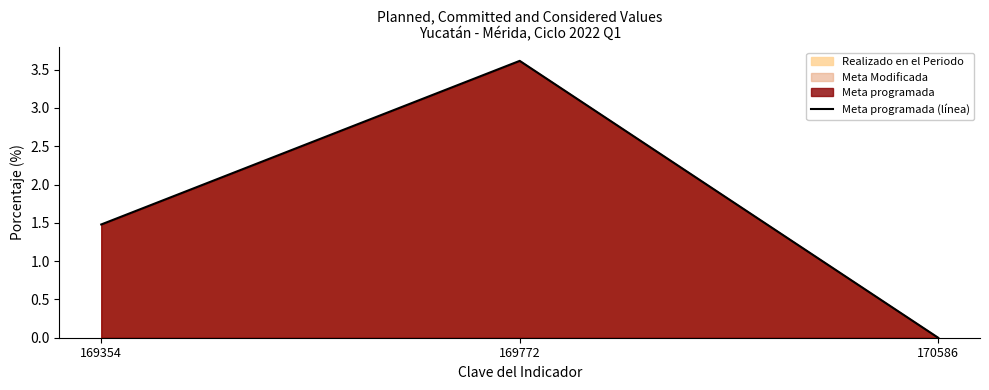

The chart shows a value of 0.0 at 170586. True or false?

True